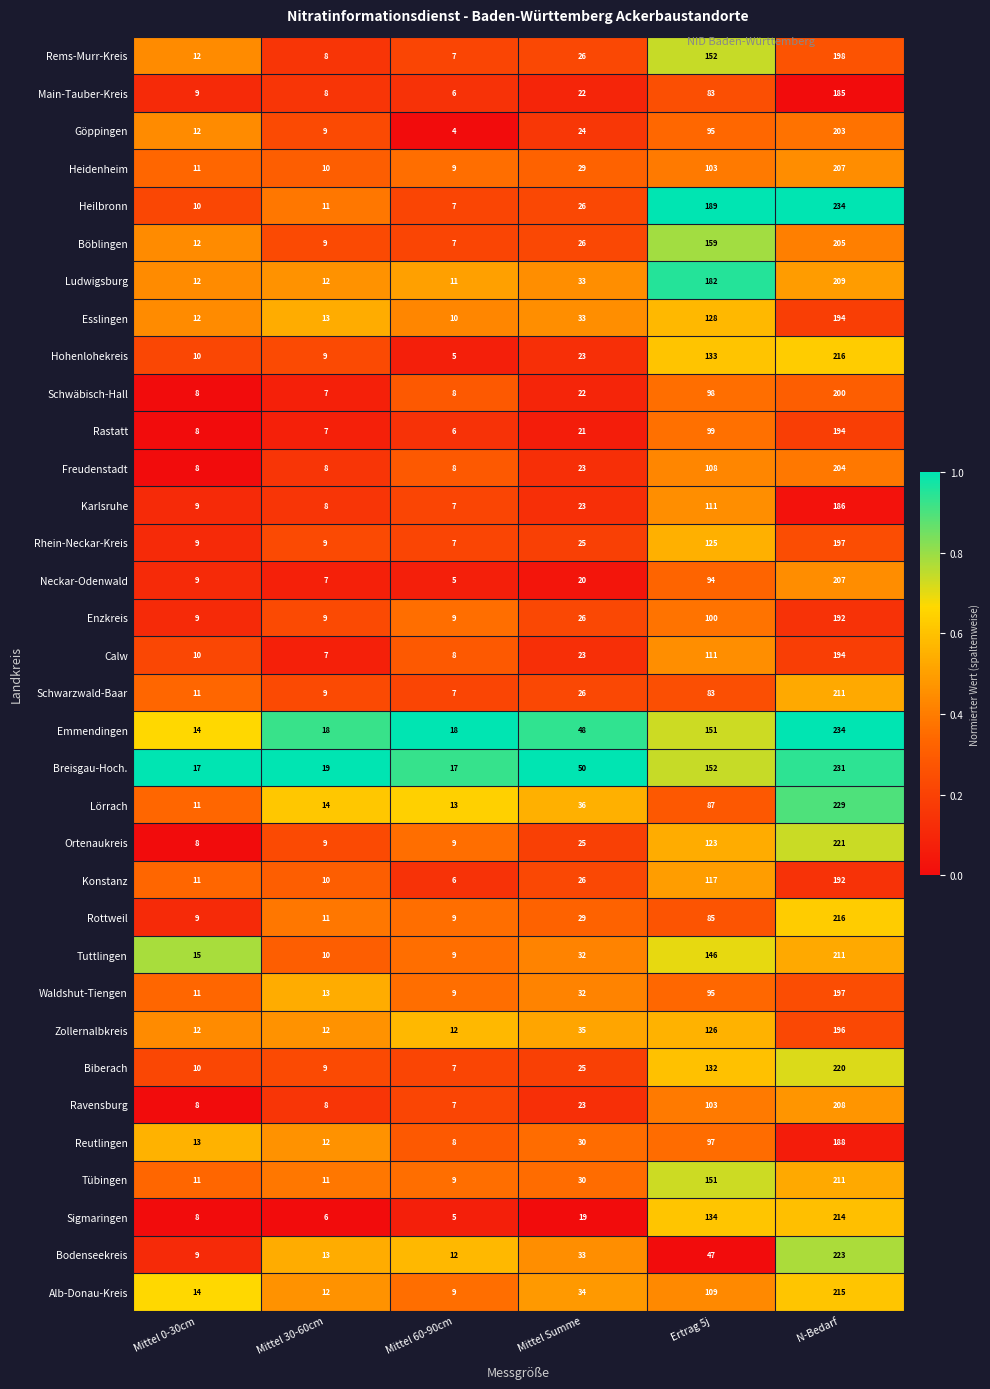

Rank the categories by Neckar-Odenwald value from lowest to highest.

Mittel 60-90cm, Mittel 30-60cm, Mittel 0-30cm, Mittel Summe, Ertrag 5j, N-Bedarf